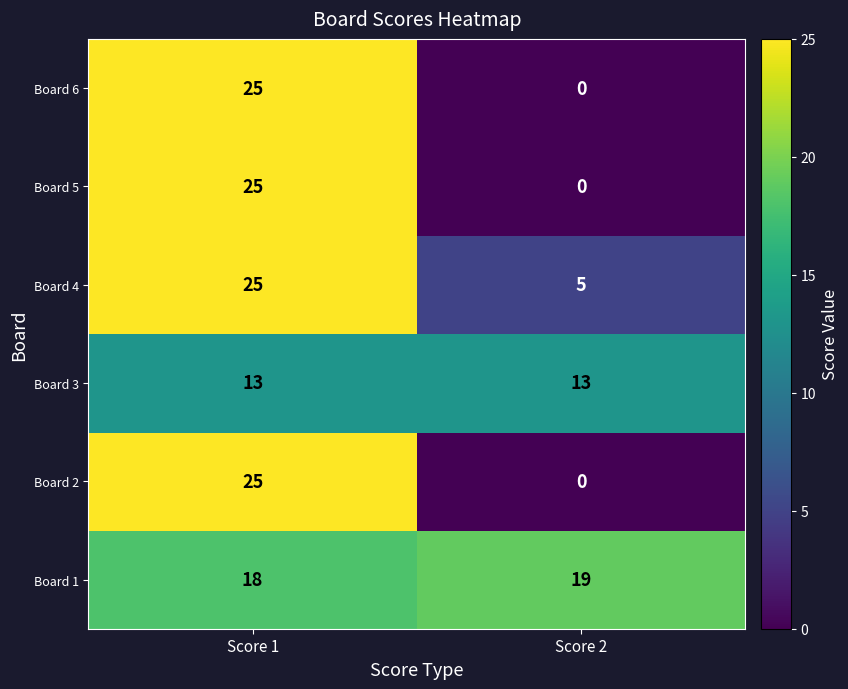

What is the difference between the maximum and minimum values in the Board 6 series?

25